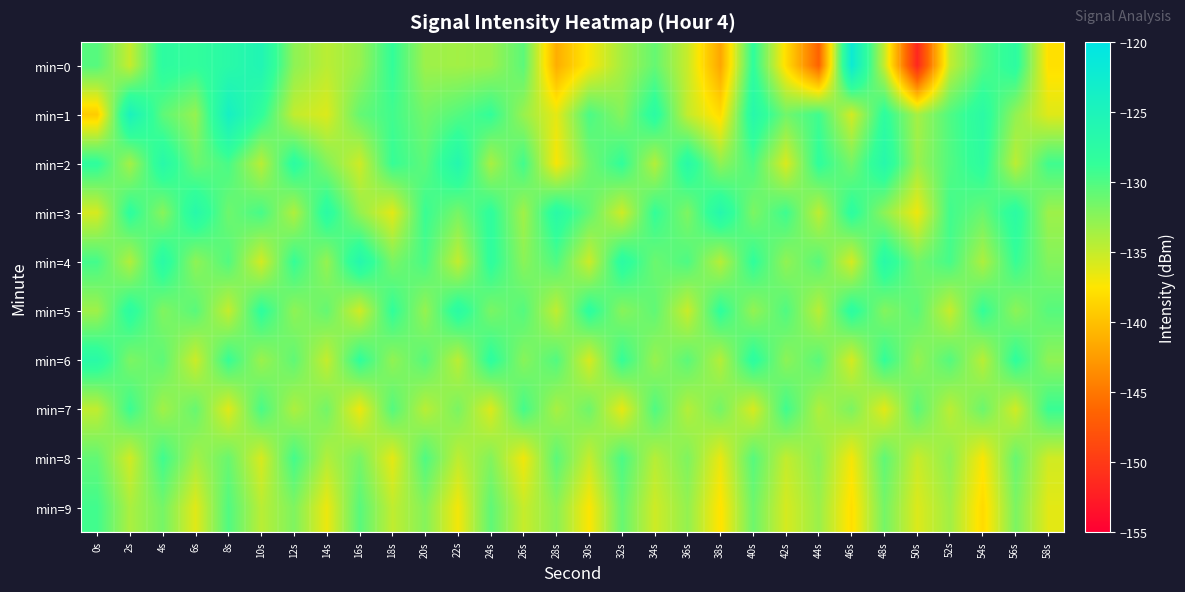

At which category is the sum across all series the highest?

4s